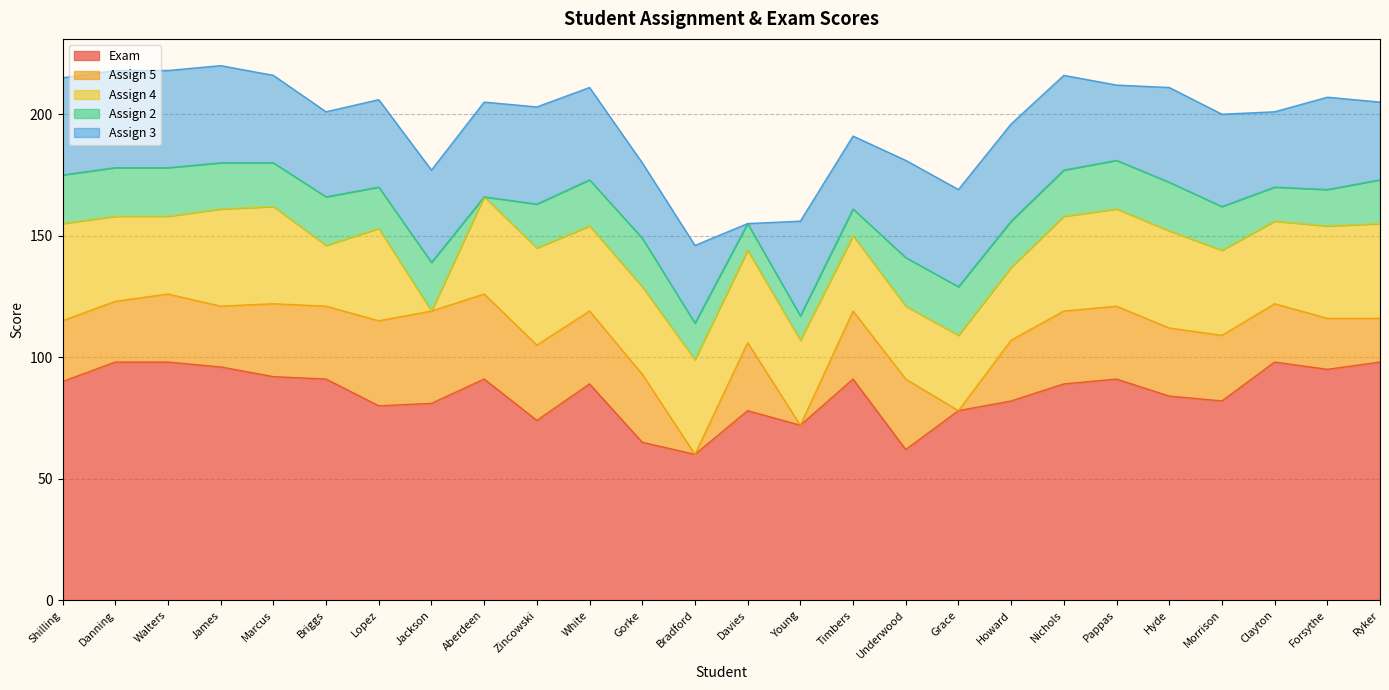

Is the value of Exam at Bradford, Lynn greater than the value of Assign 5 at Pappas, Nick?

Yes